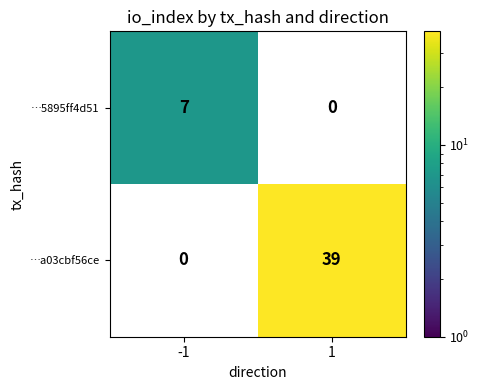

Reading right to left, transcribe all the data shown in this chart.

…5895ff4d51: 0	7
…a03cbf56ce: 39	0